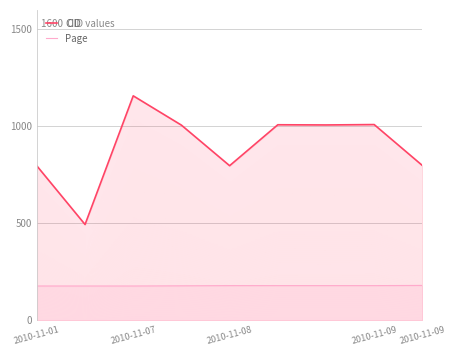

True or false: CID has a value of 798 at 2010-11-09.

True